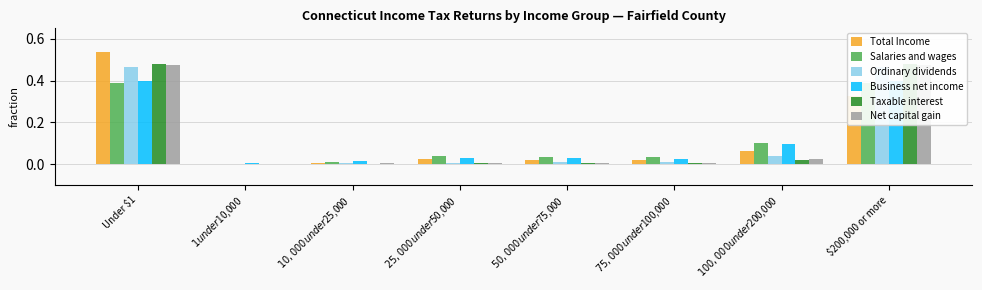

How many data points does each series have?

8